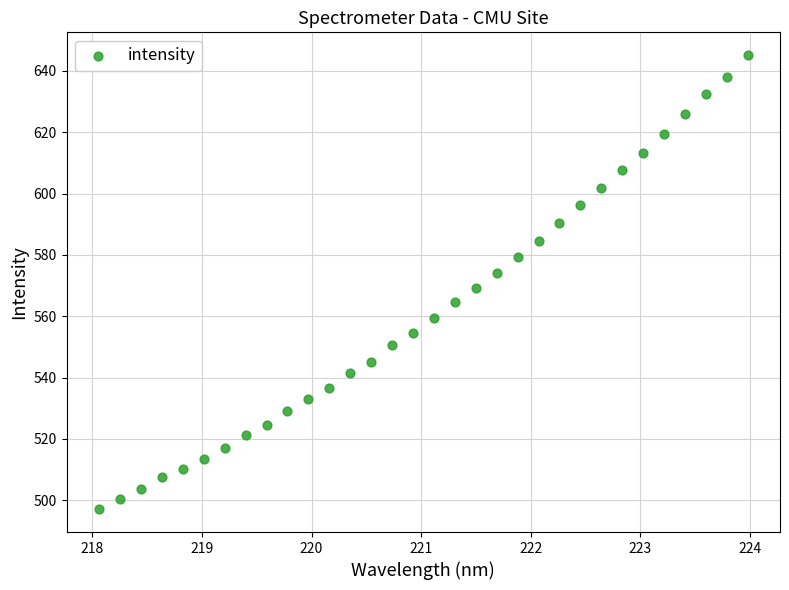

What is the range of X values (max minus min)?

5.9